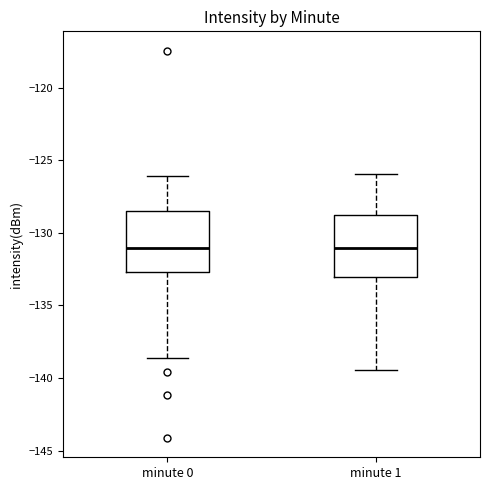

Reading left to right, transcribe this box plot: for each box, give where its median line is, the range the box spans, and where its two whiskers end, as read against the y-axis. The values are not printed on the chart, so give them approximately, as read against the axis.

minute 0: median -131.0, box -132.5 to -128.5, whiskers -138.5 to -126.0
minute 1: median -131.0, box -133.0 to -129.0, whiskers -139.5 to -126.0